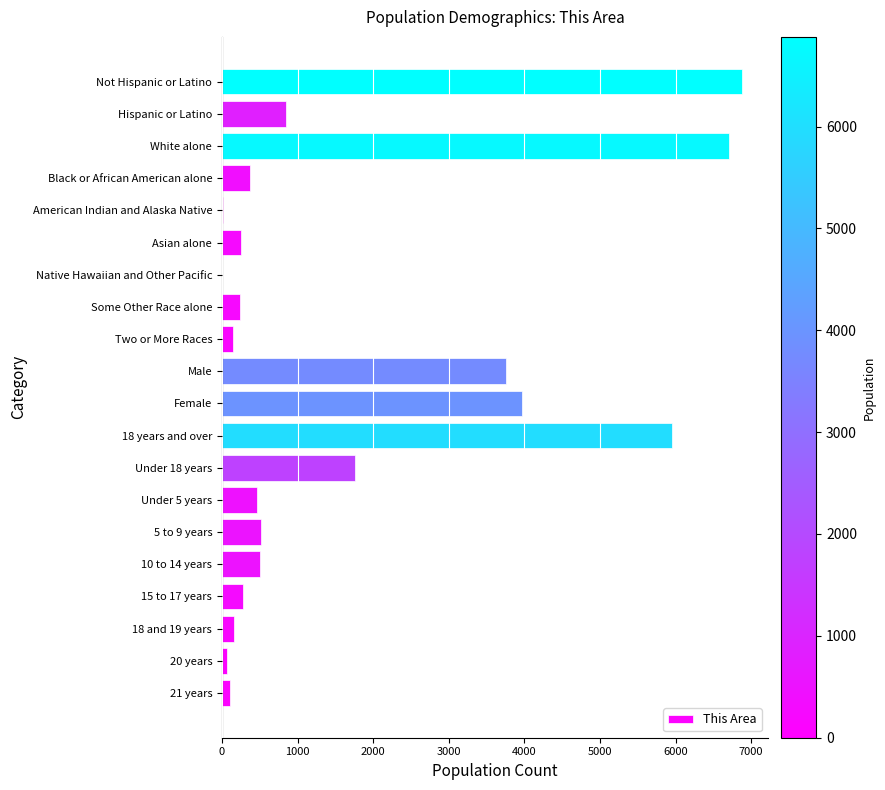

What is the sum of all values?

33006